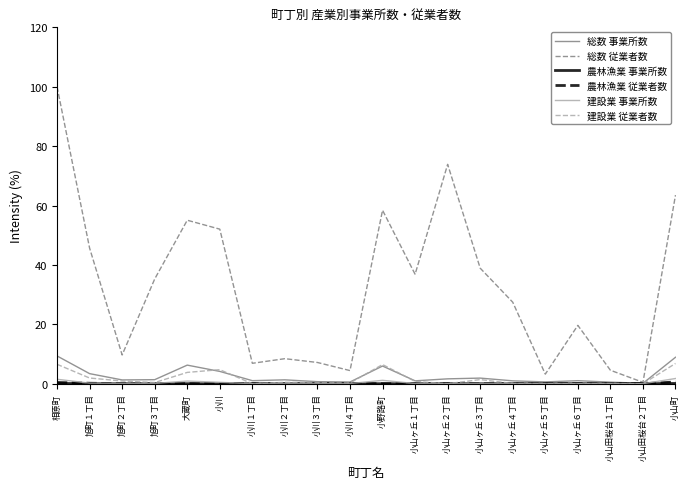

Which series has the largest total across all categories?

総数 従業者数